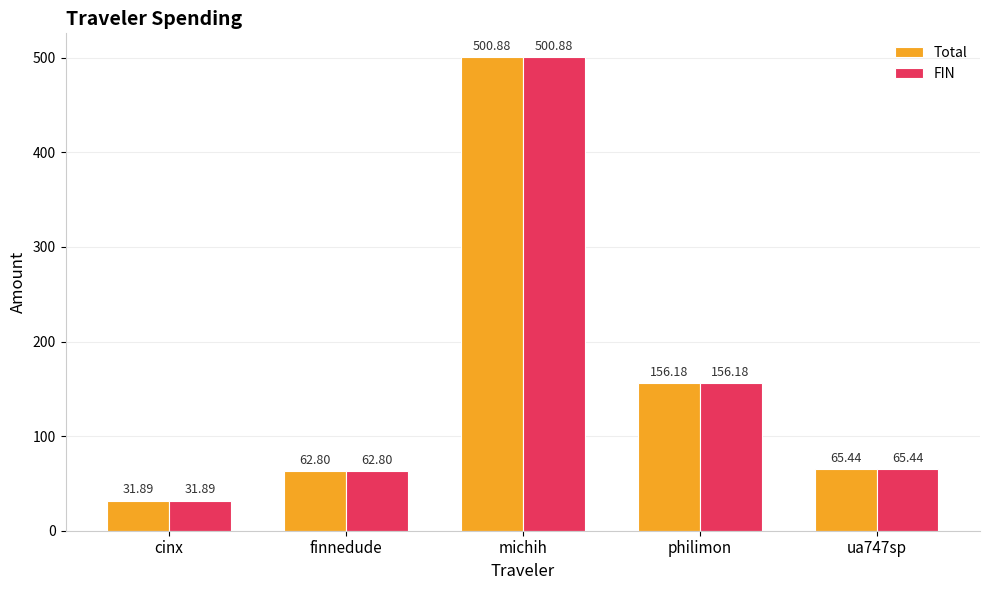

What is the smallest value displayed?

31.9